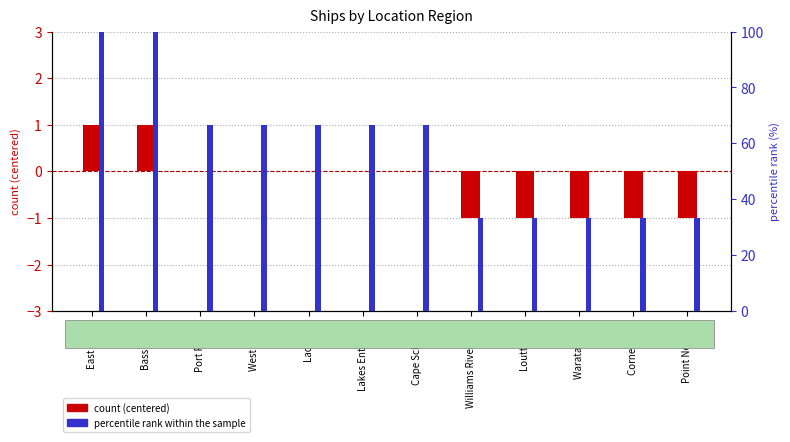

Reading left to right, transcribe all the data shown in this chart.

count (centered): 1.0	1.0	0.0	0.0	0.0	0.0	0.0	-1.0	-1.0	-1.0	-1.0	-1.0
percentile rank within the sample: 100.0	100.0	66.7	66.7	66.7	66.7	66.7	33.3	33.3	33.3	33.3	33.3